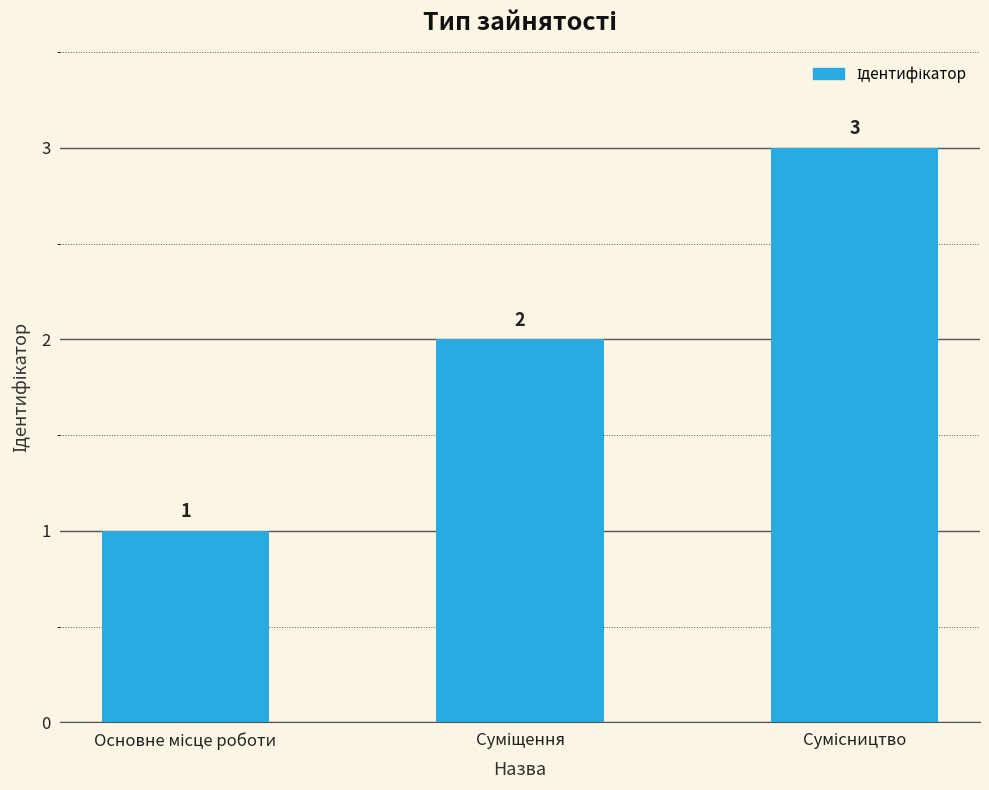

What is the greatest value displayed?

3